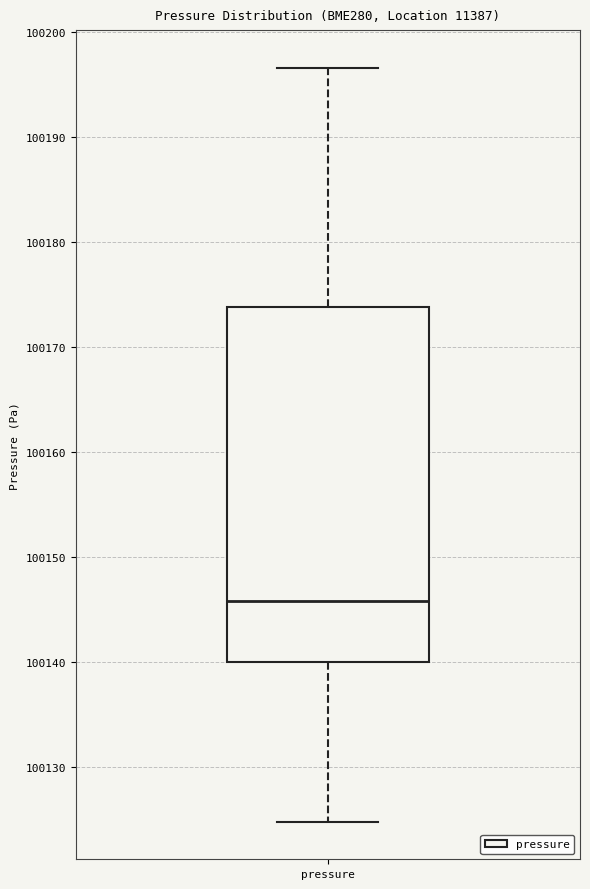

Transcribe this box plot: give where the median line is, the range the box spans, and where the two whiskers end, as read against the y-axis. The values are not printed on the chart, so give them approximately, as read against the axis.

median 100146, box 100140 to 100174, whiskers 100125 to 100197